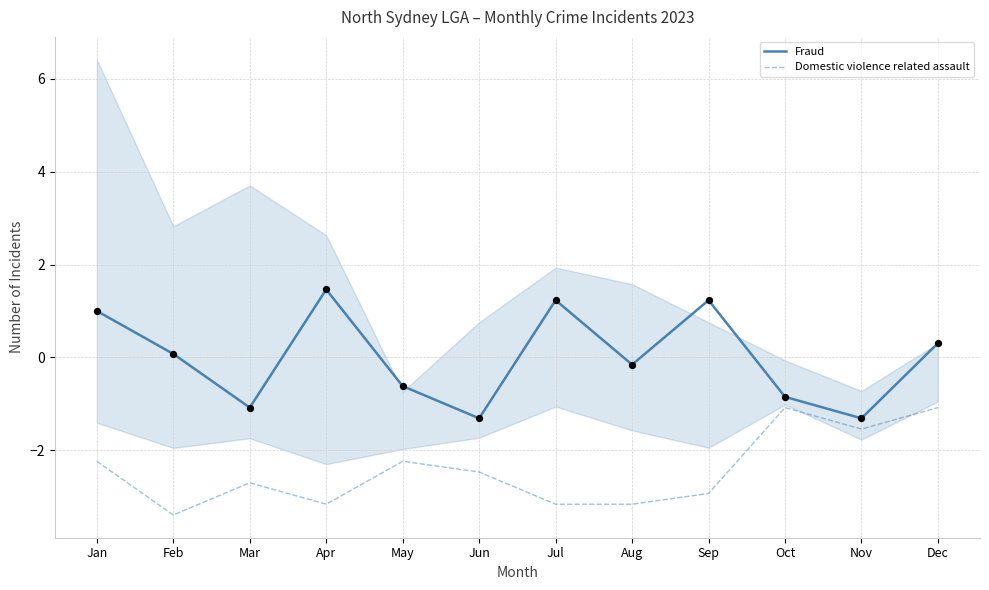

Which series has the largest total across all categories?

Fraud